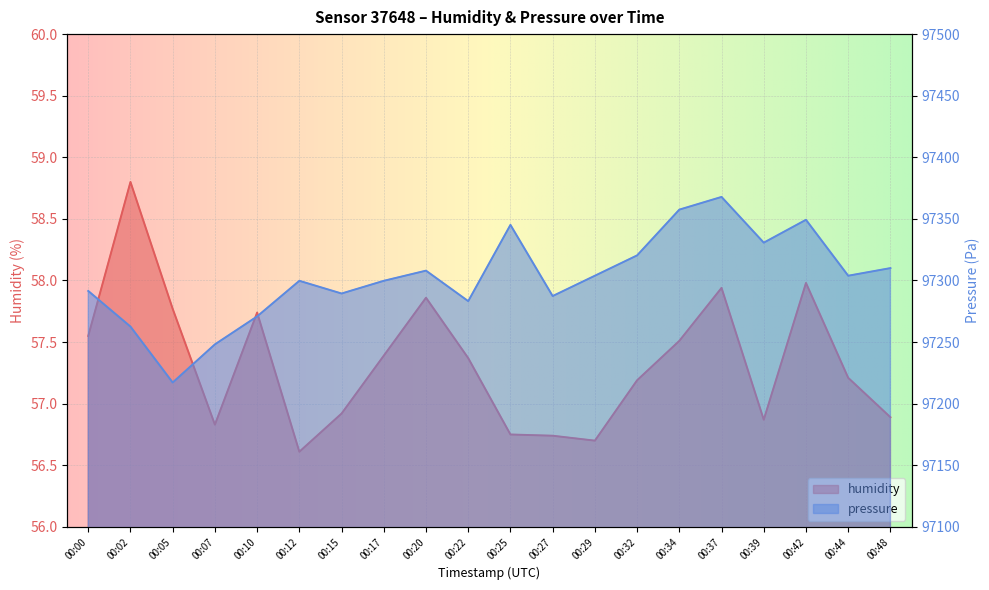

Rank the series by their average value, from lowest to highest.

humidity, pressure